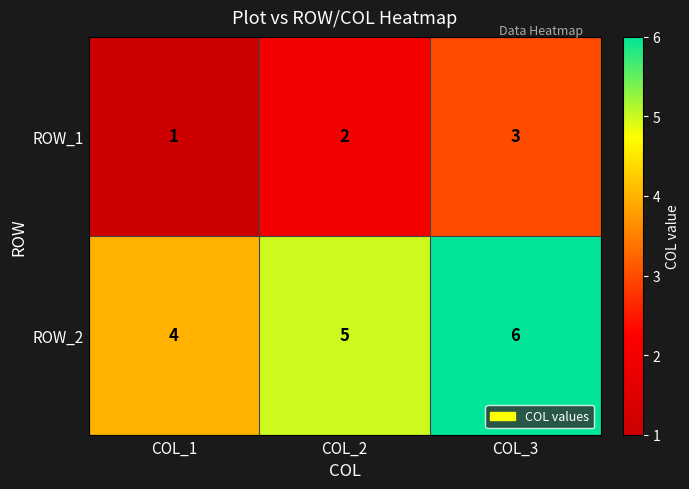

Where is ROW_1 nearest to the value 2?

COL_2